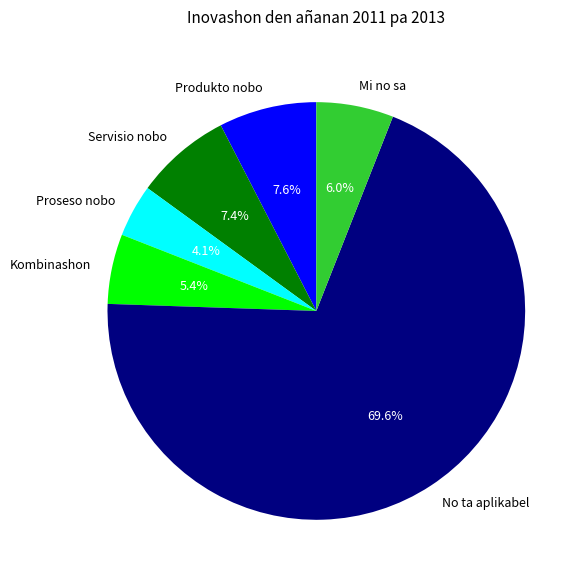

Count the number of slices in the pie.

6